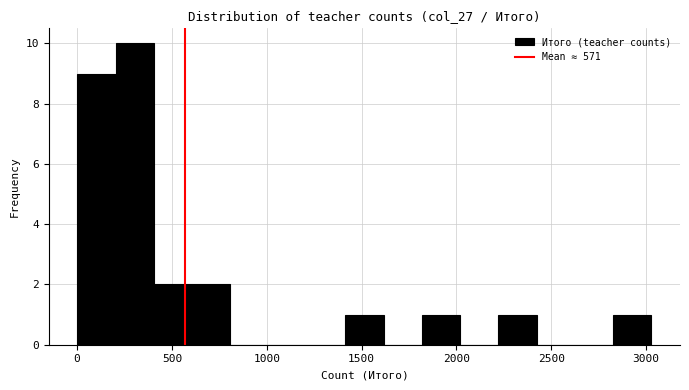

Reading left to right, list every bar in this chart as the range it spans on the x-axis followed by its height. Neither the bar edges nor the heights are printed on the chart, so give them approximately, as read against the axes.

0 to 200: 9
200 to 400: 10
400 to 600: 2
600 to 800: 2
800 to 1000: 0
1000 to 1200: 0
1200 to 1400: 0
1400 to 1600: 1
1600 to 1800: 0
1800 to 2000: 1
2000 to 2200: 0
2200 to 2400: 1
2400 to 2600: 0
2600 to 2850: 0
2850 to 3050: 1